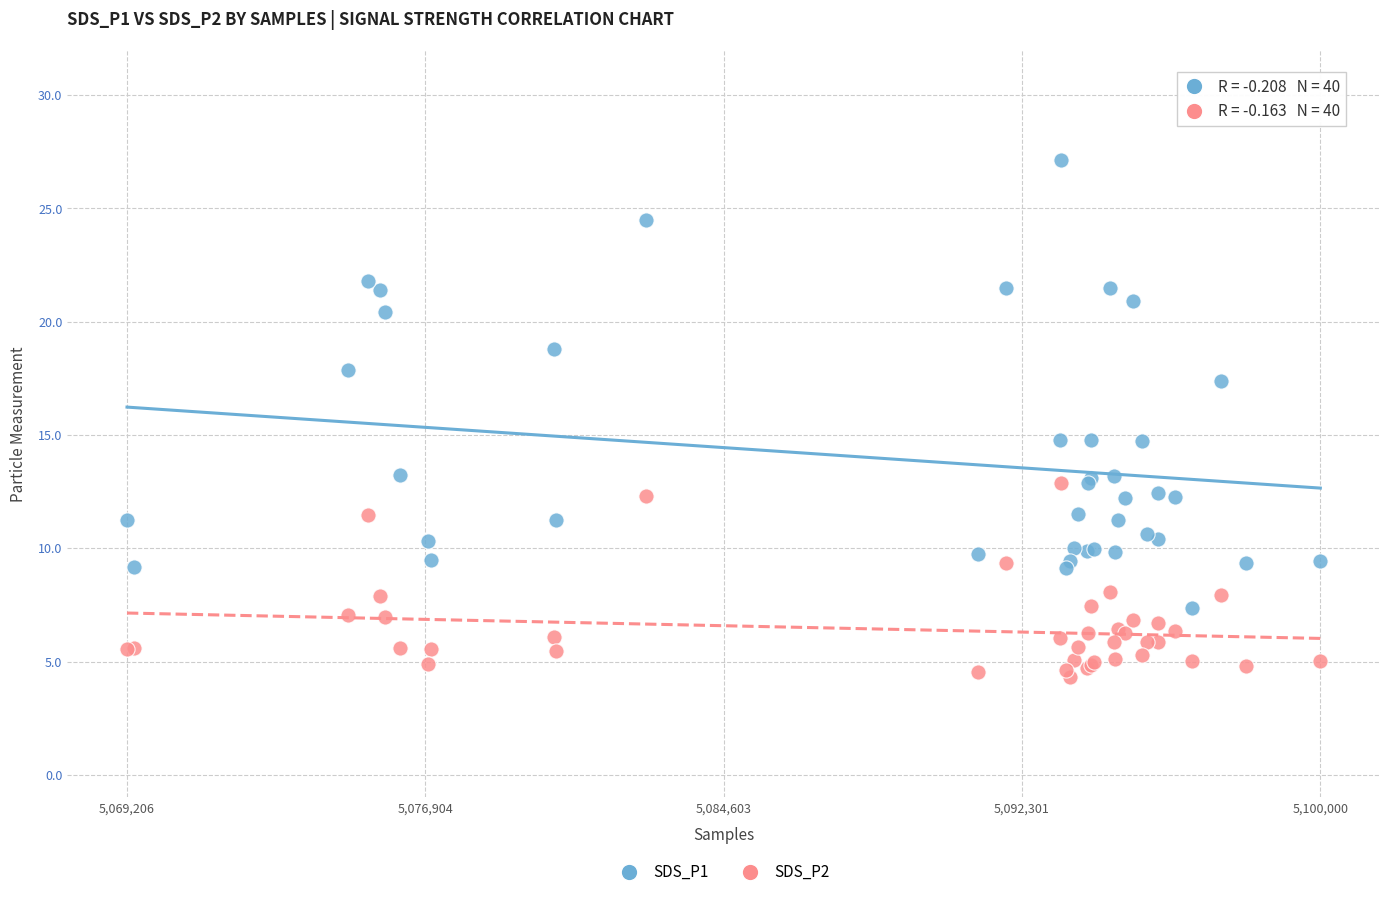

What are all the series names shown in the legend?

SDS_P1, SDS_P2